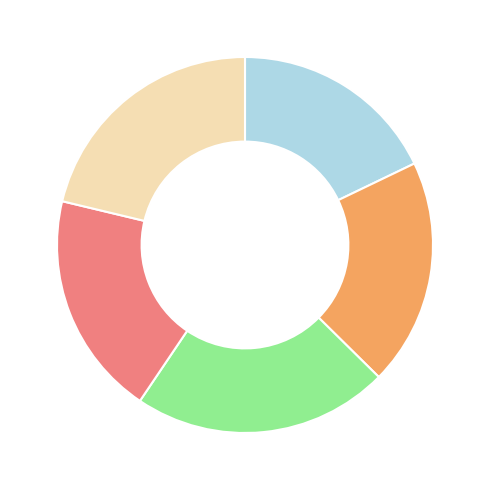

Is there any slice that represents more than half of the pie?

No